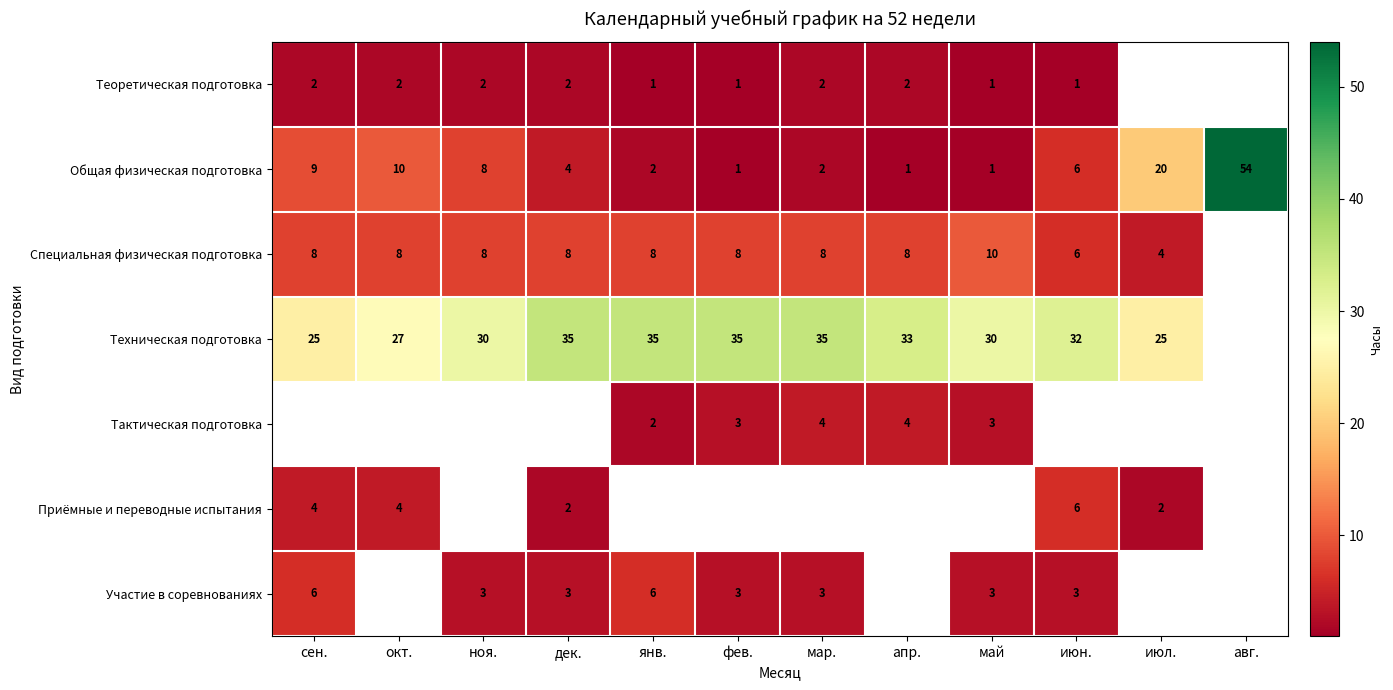

Is it true that Общая физическая подготовка equals 10 at окт.?

True